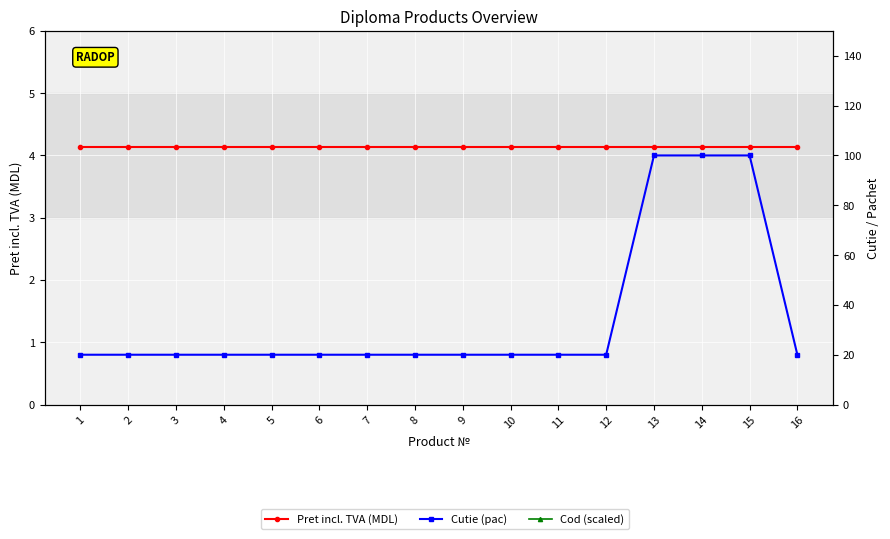

Which series has the widest spread of values?

Cutie (pac)